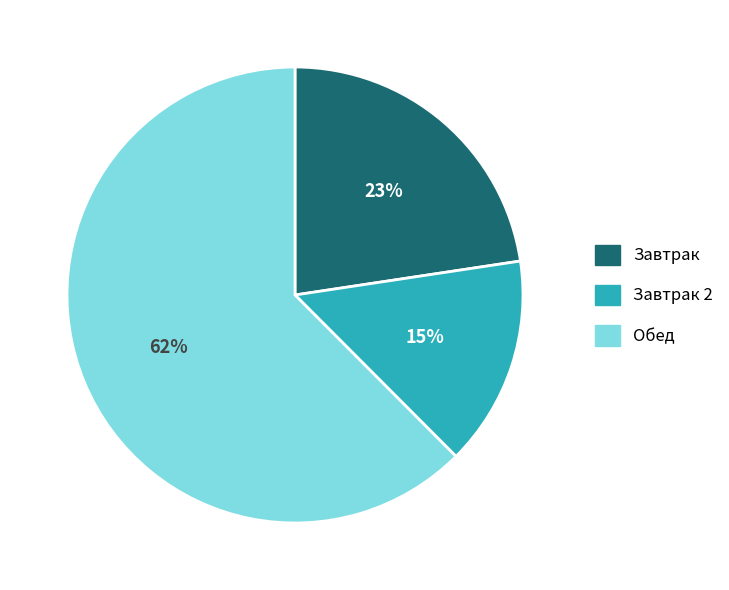

Count the number of slices in the pie.

3